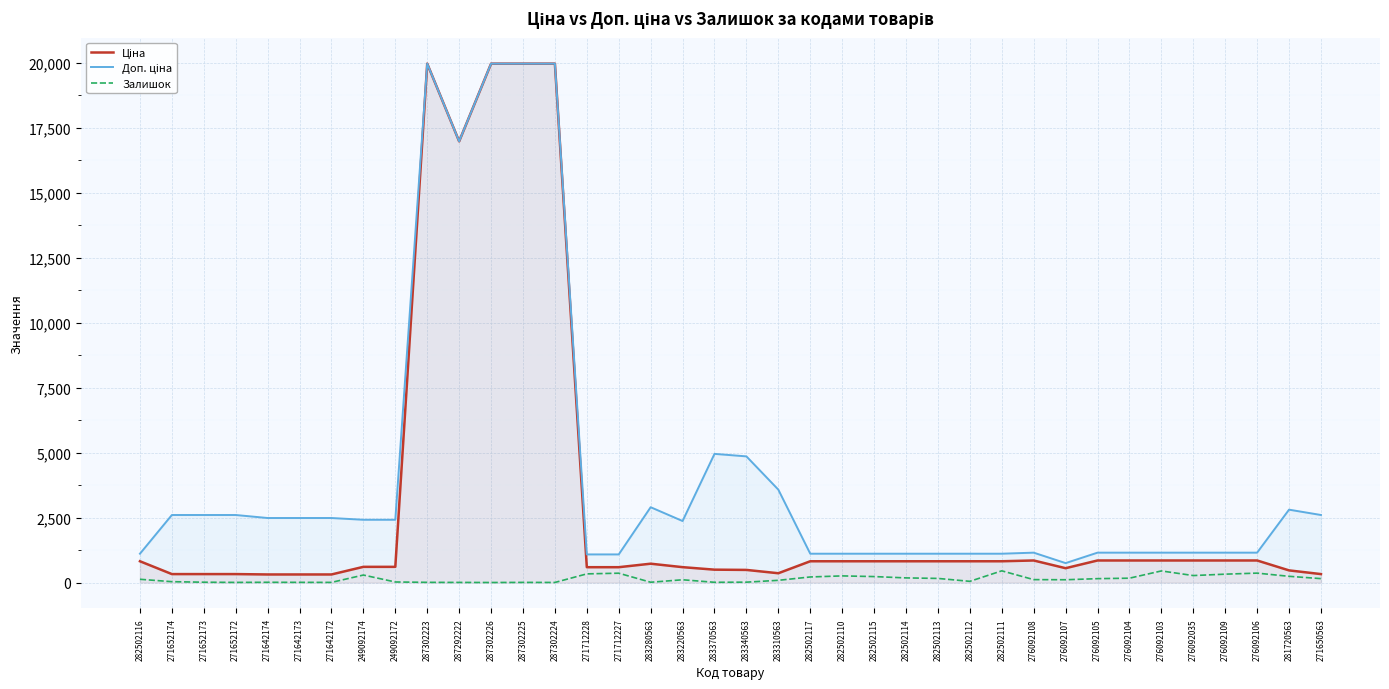

Is it true that Залишок equals 1.1 at 287302225?

False